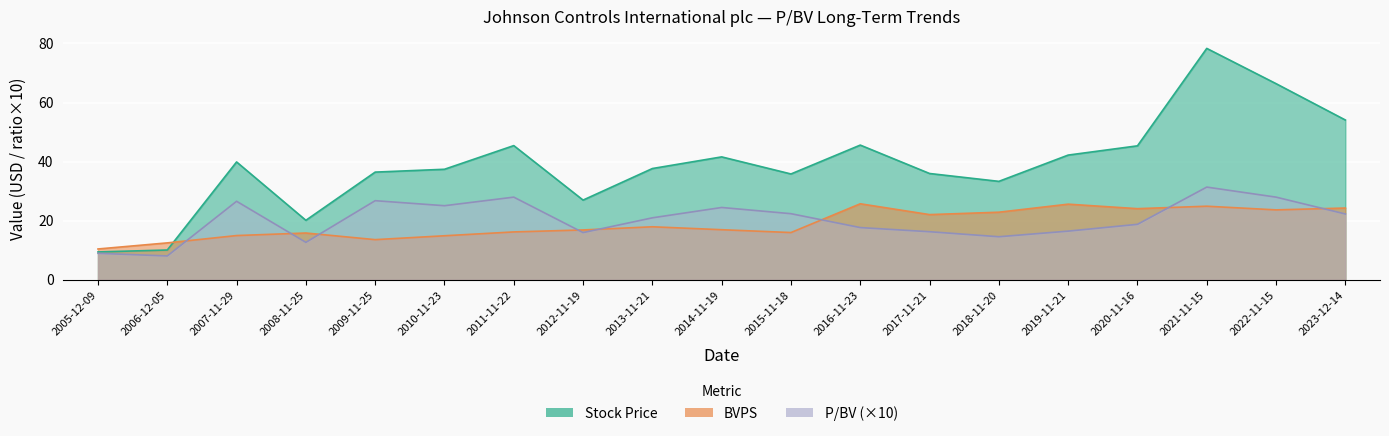

What position from the right is 2007-11-29?

17